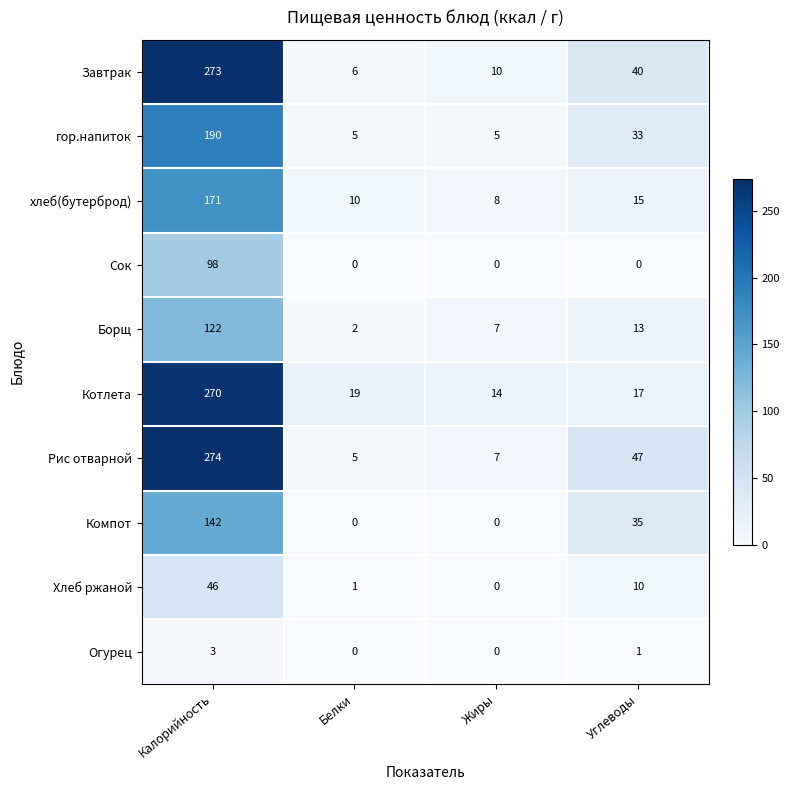

List the series in order of their peak value, lowest first.

Огурец, Хлеб ржаной, Сок, Борщ, Компот, хлеб(бутерброд), гор.напиток, Котлета, Завтрак, Рис отварной